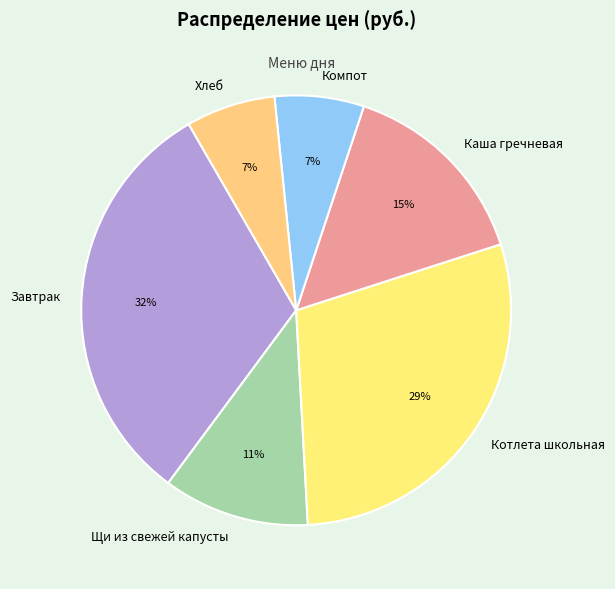

Does Щи из свежей капусты account for over 50% of the chart?

No